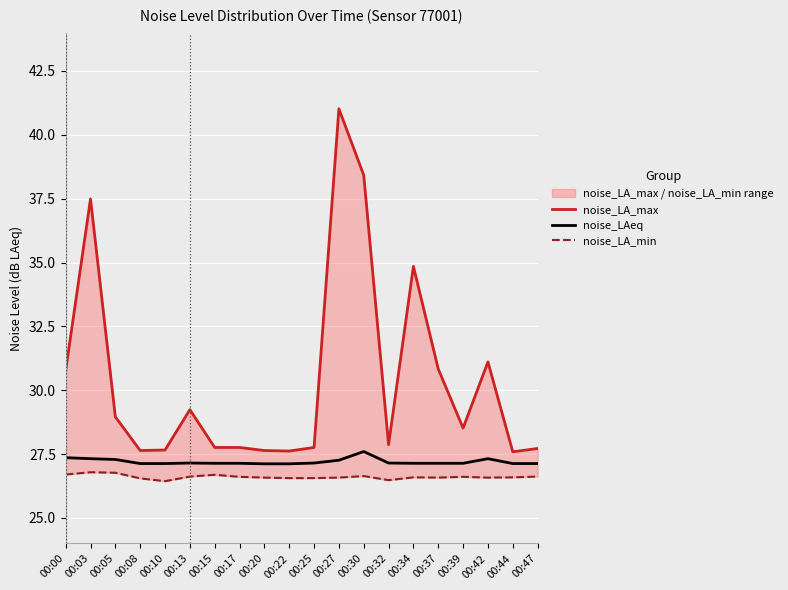

Reading left to right, extract all data points from this chart.

noise_LA_max: 30.8	37.5	29.0	27.6	27.7	29.2	27.8	27.8	27.6	27.6	27.8	41.0	38.4	27.9	34.9	30.8	28.5	31.1	27.6	27.7
noise_LAeq: 27.4	27.3	27.3	27.1	27.1	27.1	27.1	27.1	27.1	27.1	27.1	27.3	27.6	27.1	27.1	27.1	27.1	27.3	27.1	27.1
noise_LA_min: 26.7	26.8	26.8	26.6	26.4	26.6	26.7	26.6	26.6	26.6	26.6	26.6	26.6	26.5	26.6	26.6	26.6	26.6	26.6	26.6